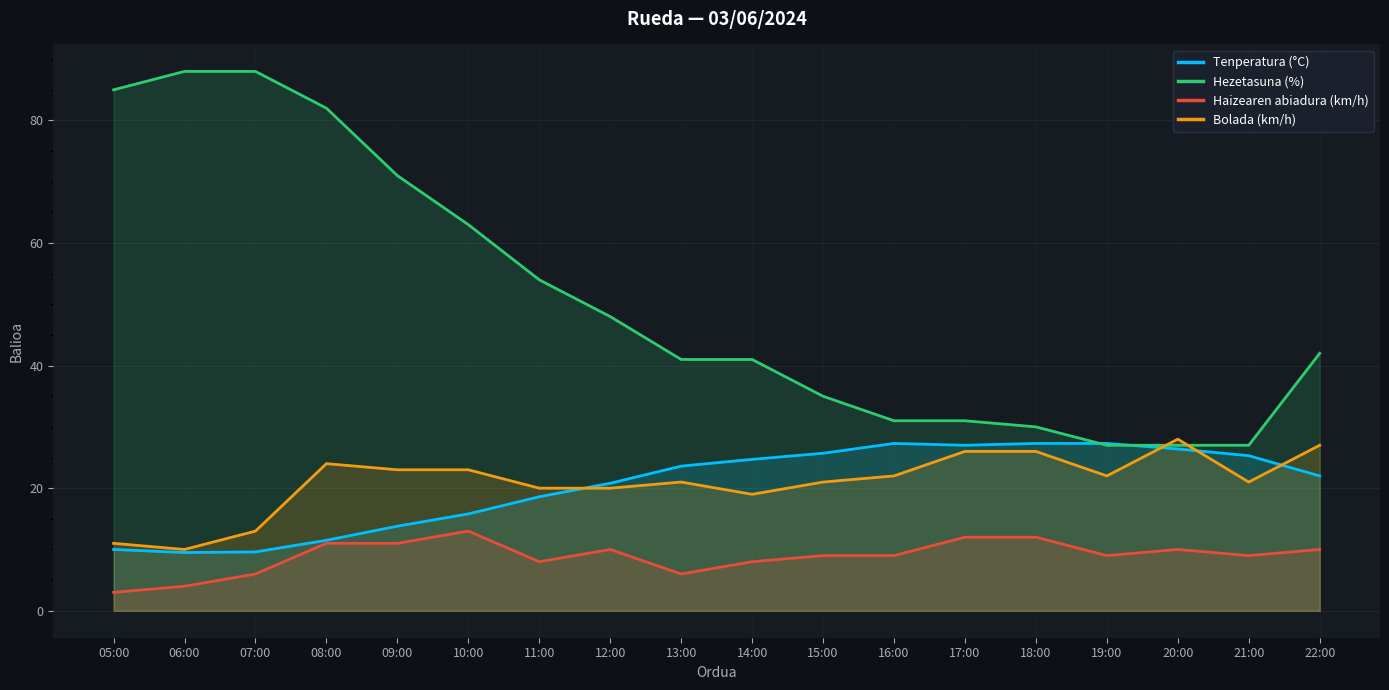

What is the label of the 8th point from the right?

15:00